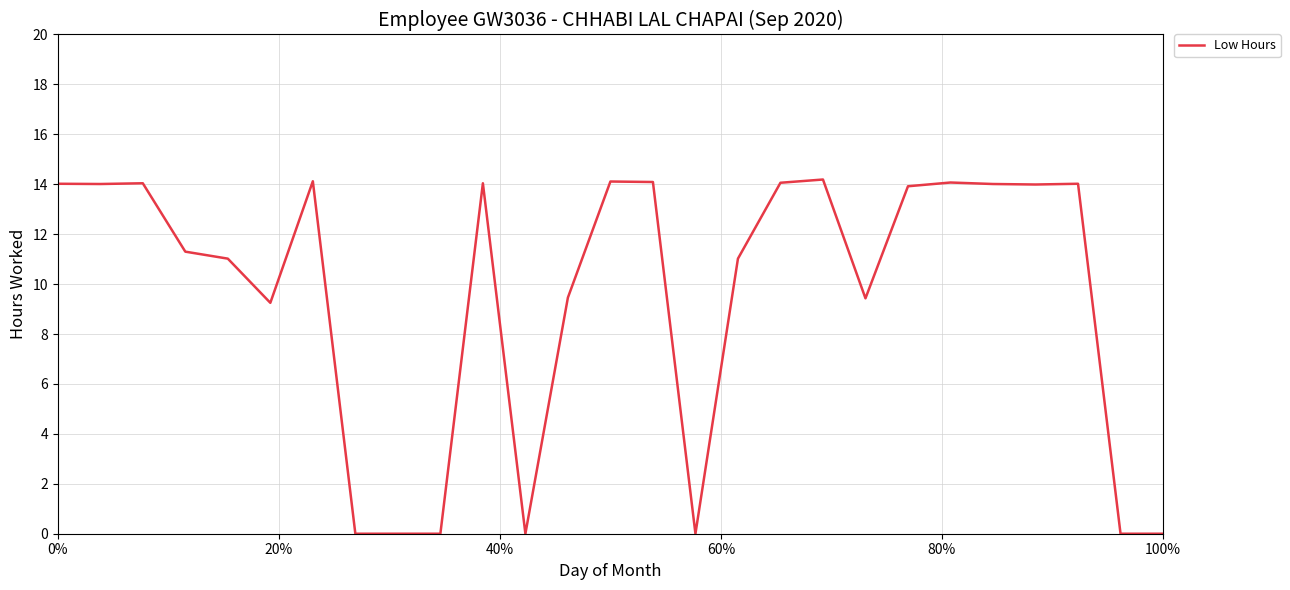

What is the maximum value shown in the chart?

14.2